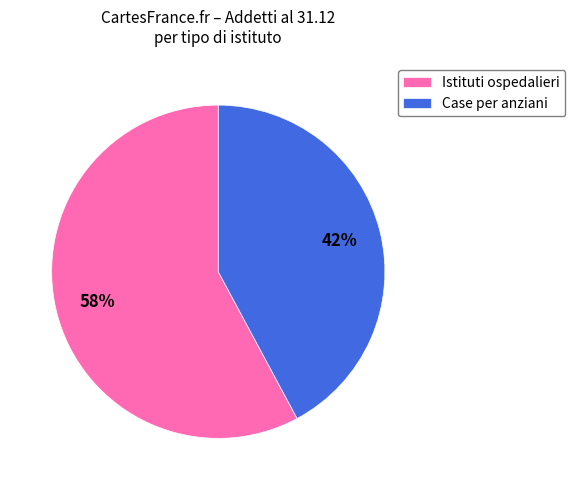

To the nearest percent, what is the difference between the largest and smallest slice percentages?

16%